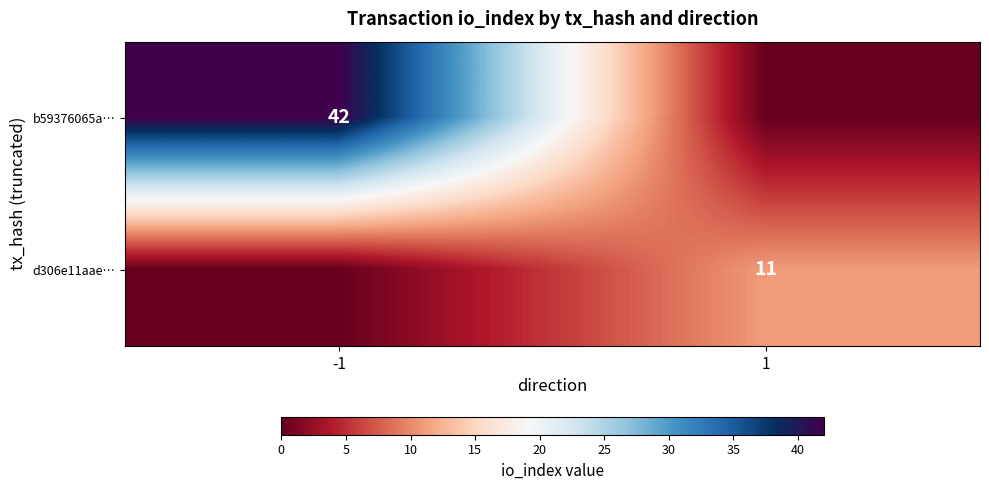

The value of b59376065a… at -1 is 62. True or false?

False